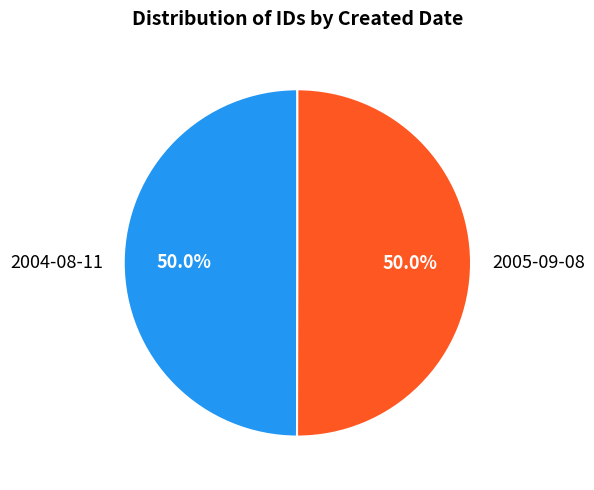

The 2005-09-08 slice represents 42% of the pie. True or false?

False